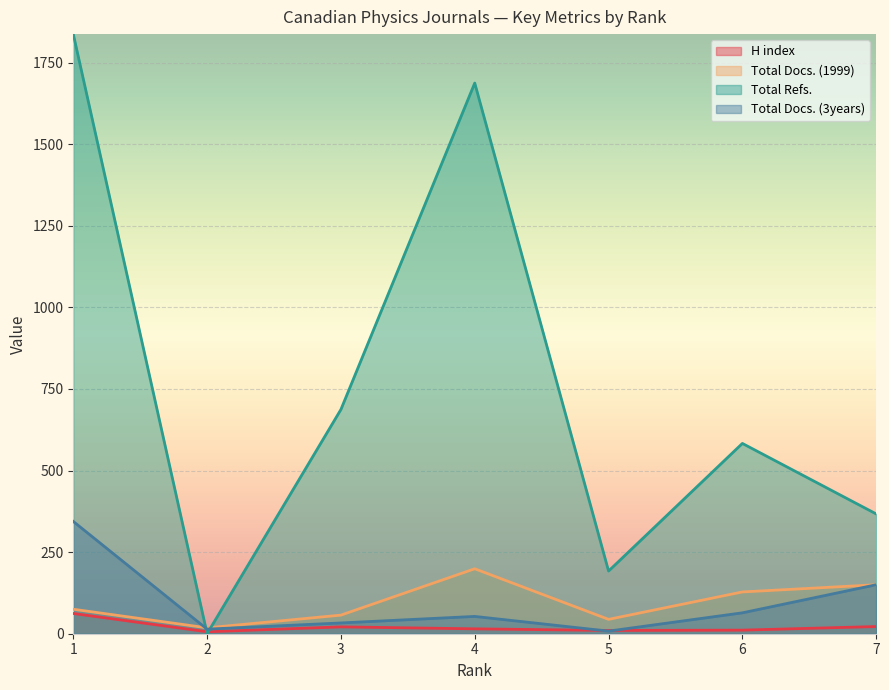

Where is Total Docs. (1999) nearest to the value 108?

6